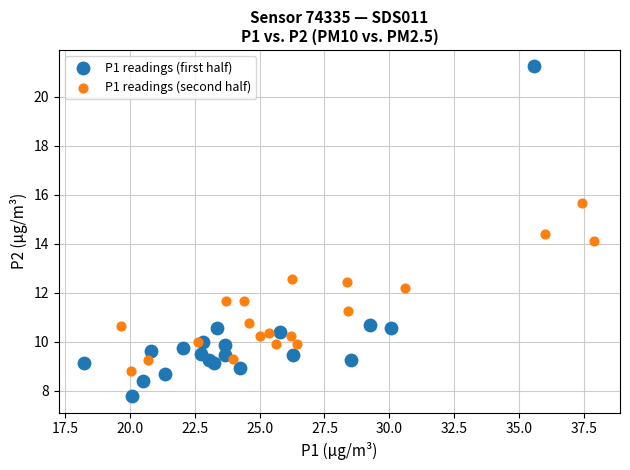

What are all the series names shown in the legend?

P1 readings (first half), P1 readings (second half)